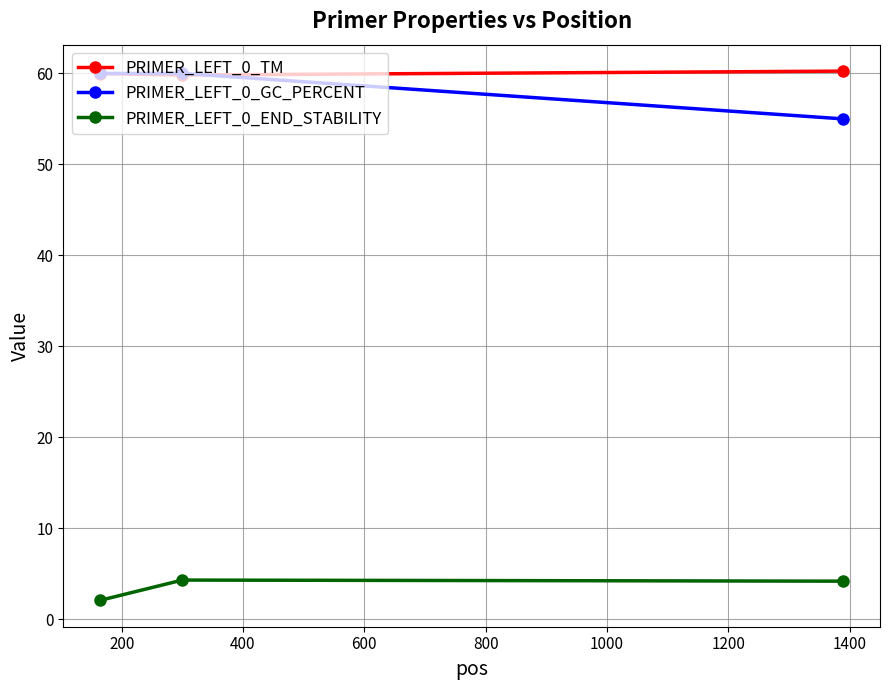

At how many categories does at least one series exceed 19?

3